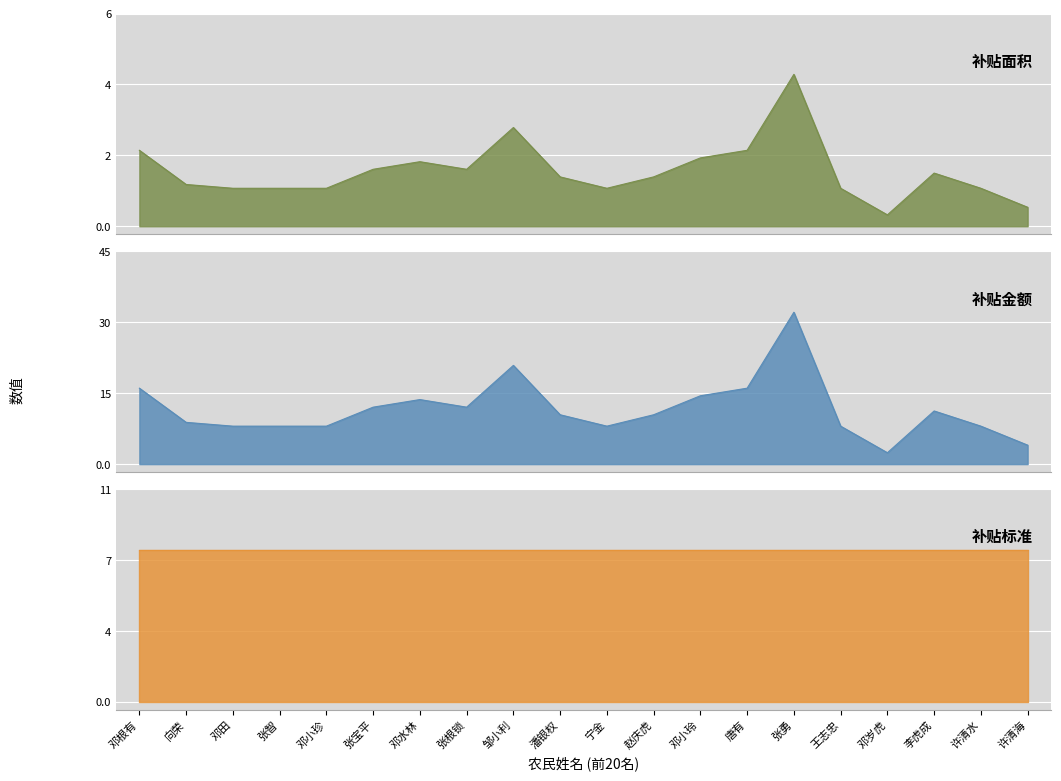

What is the label of the 8th point from the right?

邓小玲